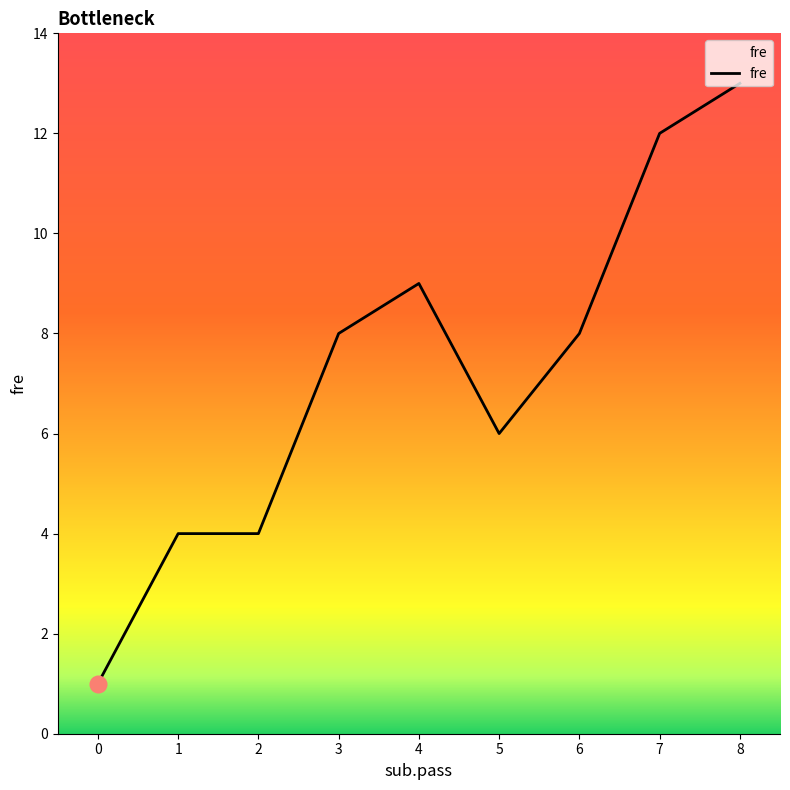

What is the smallest value displayed?

1